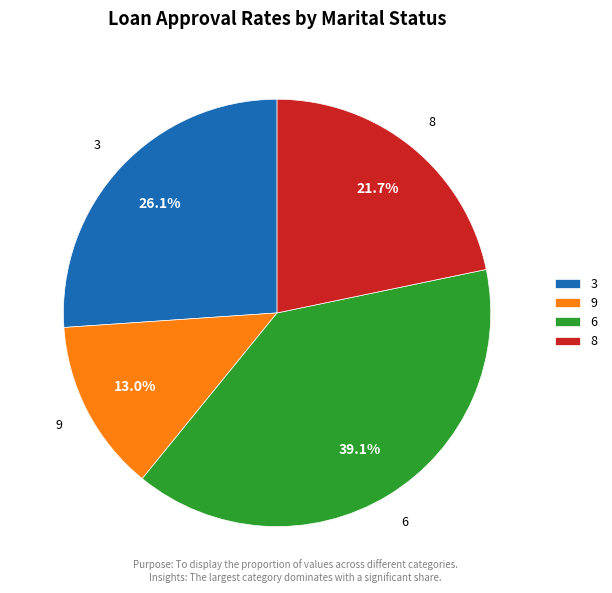

Rank the categories by value from lowest to highest.

9, 8, 3, 6